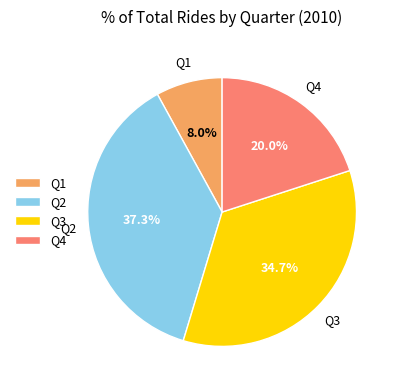

What percentage is the Q1 slice, to the nearest percent?

8%